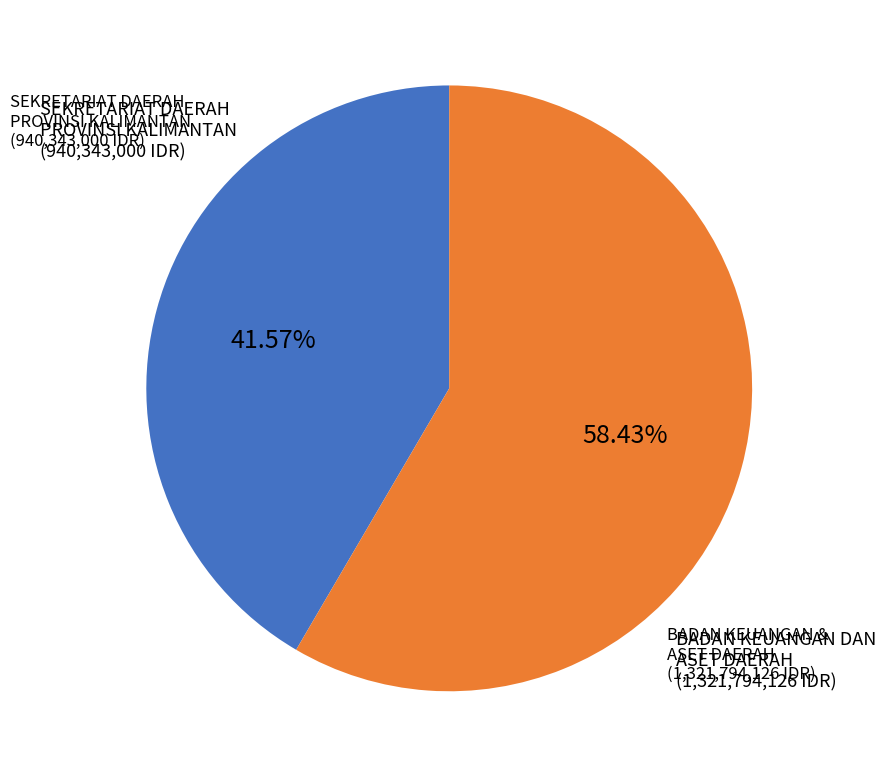

Does any single category account for the majority?

Yes